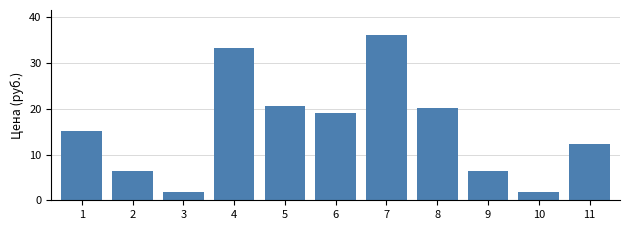

Reading left to right, transcribe all the data shown in this chart.

1=15.1	2=6.5	3=1.8	4=33.4	5=20.7	6=19.1	7=36.2	8=20.1	9=6.5	10=1.8	11=12.3